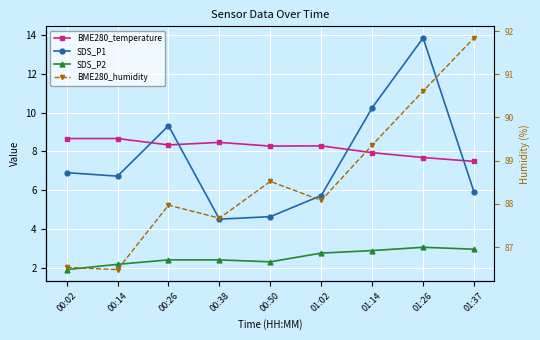

Reading left to right, list all the values displayed in this chart.

BME280_temperature: 8.7	8.7	8.3	8.5	8.3	8.3	7.9	7.7	7.5
SDS_P1: 6.9	6.7	9.3	4.5	4.6	5.7	10.2	13.8	5.9
SDS_P2: 1.9	2.2	2.4	2.4	2.3	2.8	2.9	3.0	3.0
BME280_humidity: 86.5	86.5	88.0	87.7	88.5	88.1	89.4	90.6	91.8